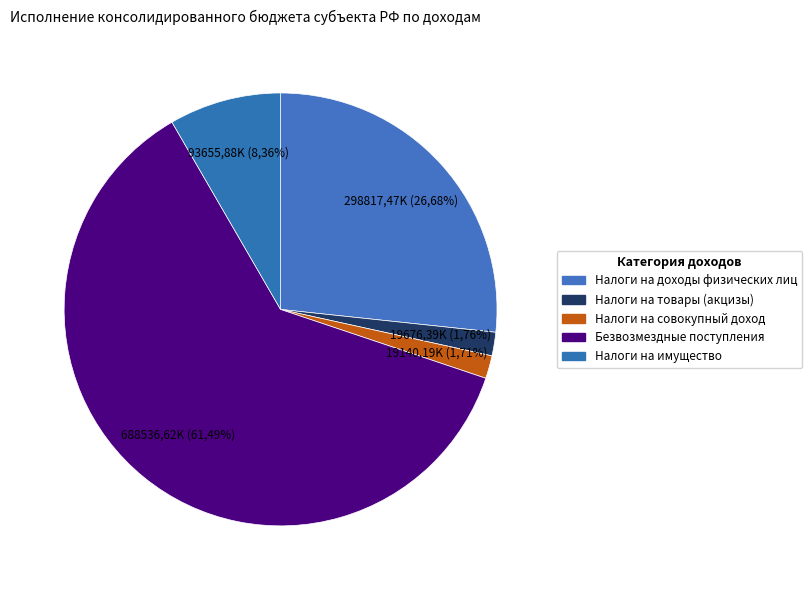

What percentage is the Налоги на совокупный доход slice, to the nearest percent?

2%